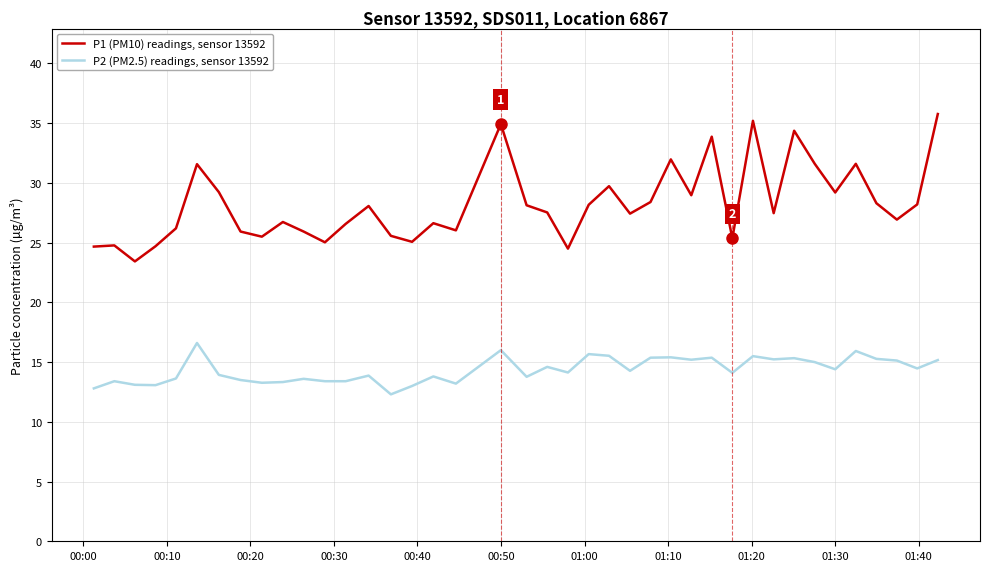

True or false: P2 (PM2.5) readings, sensor 13592 and P1 (PM10) readings, sensor 13592 cross at least once.

False